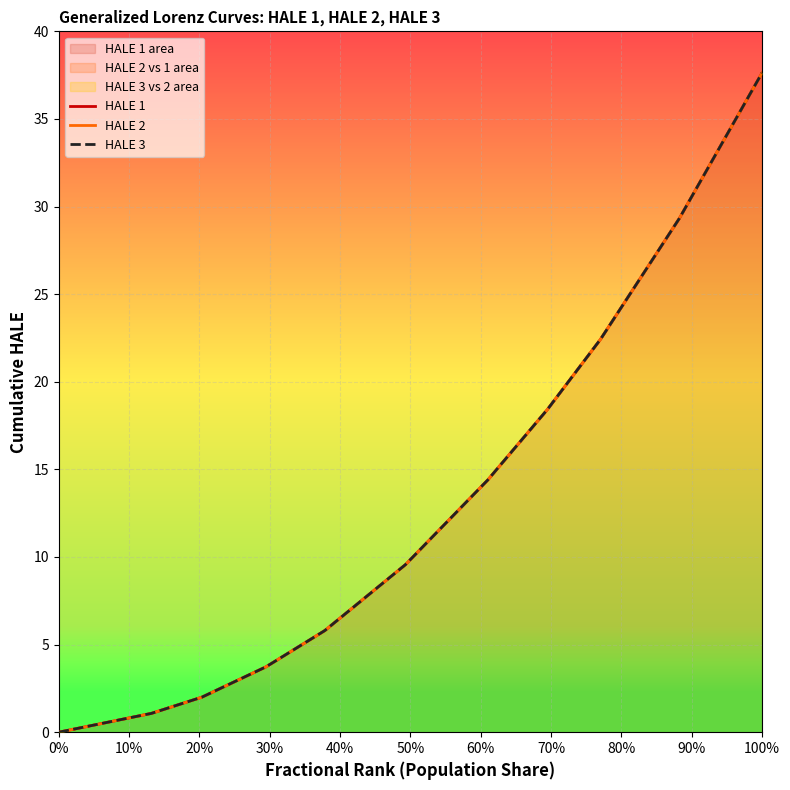

Reading right to left, list all the values displayed in this chart.

HALE 1: 37.6	29.3	22.4	18.4	14.4	9.6	5.8	3.7	2.0	1.1	0.0
HALE 2: 37.6	29.3	22.4	18.4	14.4	9.6	5.8	3.7	2.0	1.1	0.0
HALE 3: 37.6	29.3	22.4	18.4	14.4	9.6	5.8	3.7	2.0	1.1	0.0